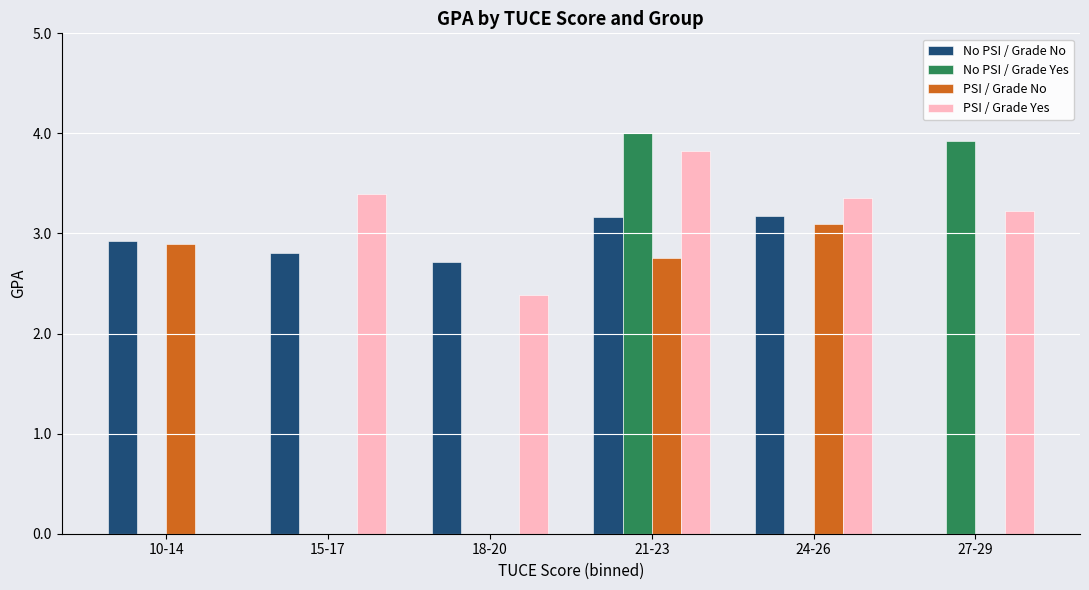

Which category has the highest value in the PSI / Grade No series?

24-26